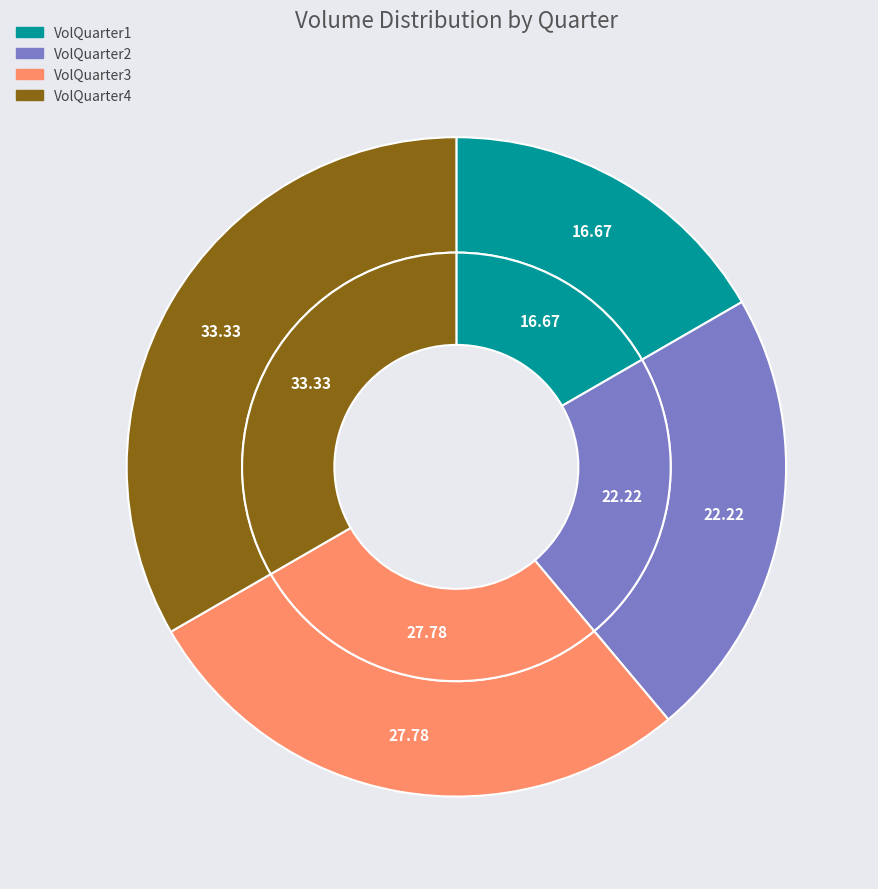

To the nearest percent, what portion does VolQuarter3 represent?

28%